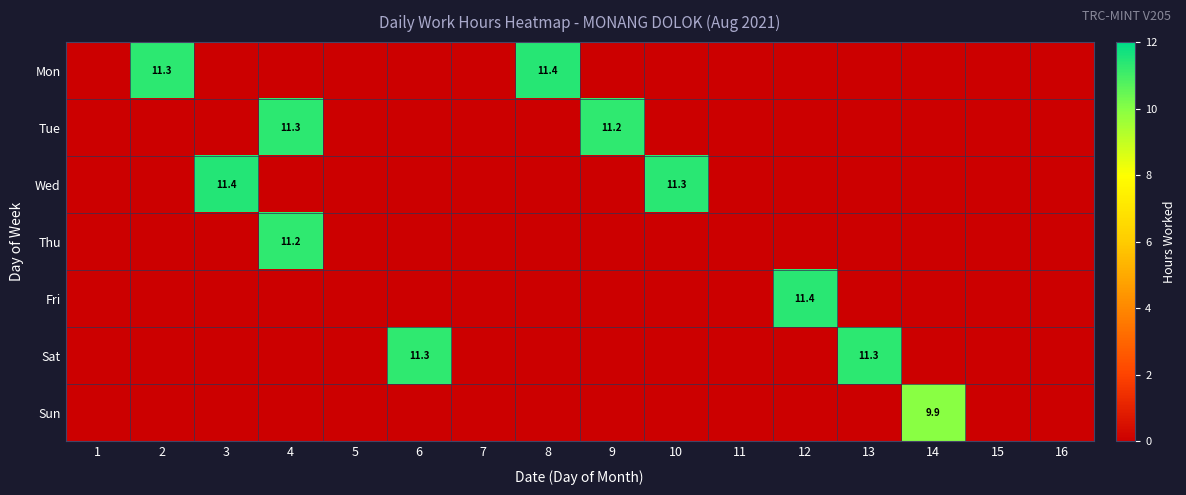

True or false: Sat has a value of 11.3 at 13.

True